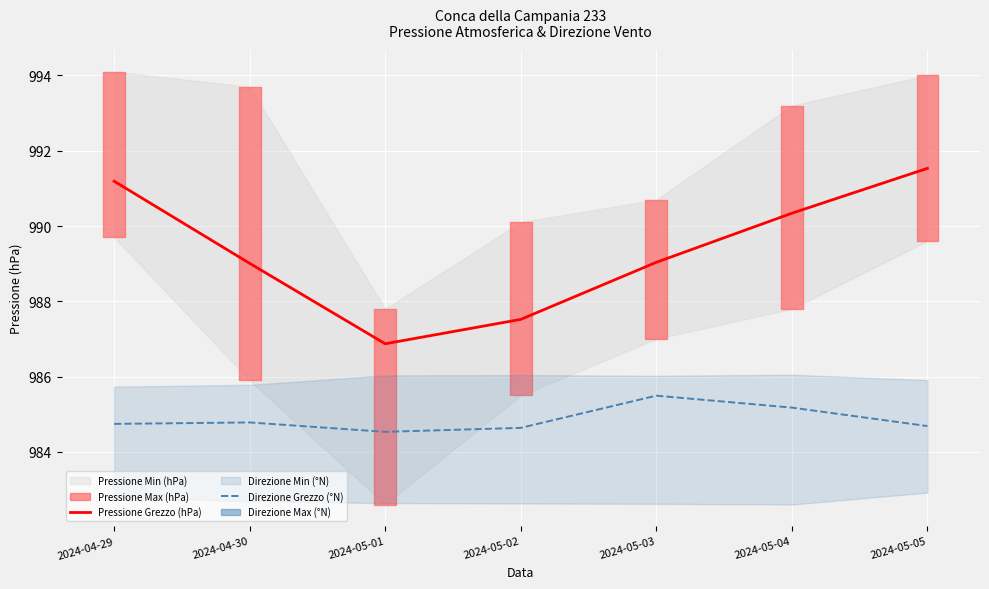

The Direzione Grezzo (°N) series shows 507.2 at 2024-05-04. True or false?

False